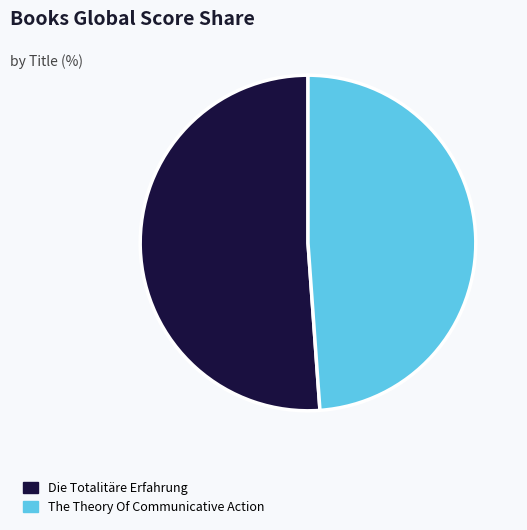

Which category has the biggest portion of the pie?

Die Totalitäre Erfahrung